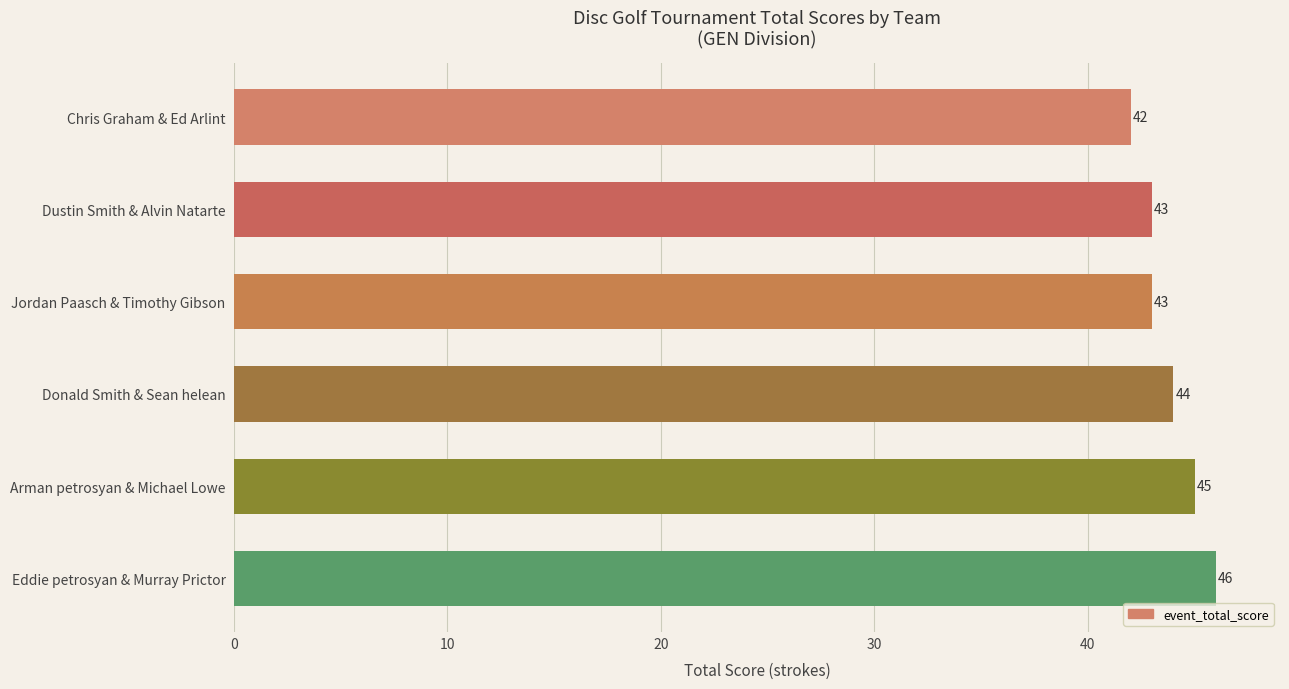

The chart shows a value of 78 at Arman petrosyan & Michael Lowe. True or false?

False